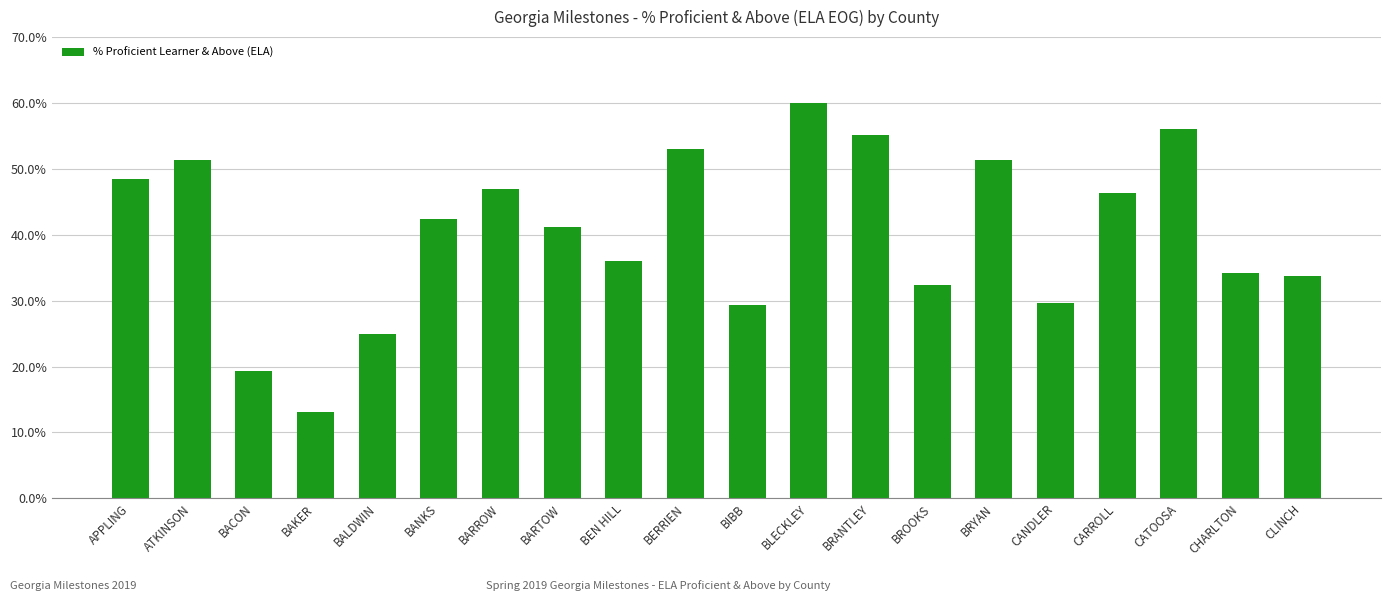

What is the difference between the maximum and minimum values?

47.0